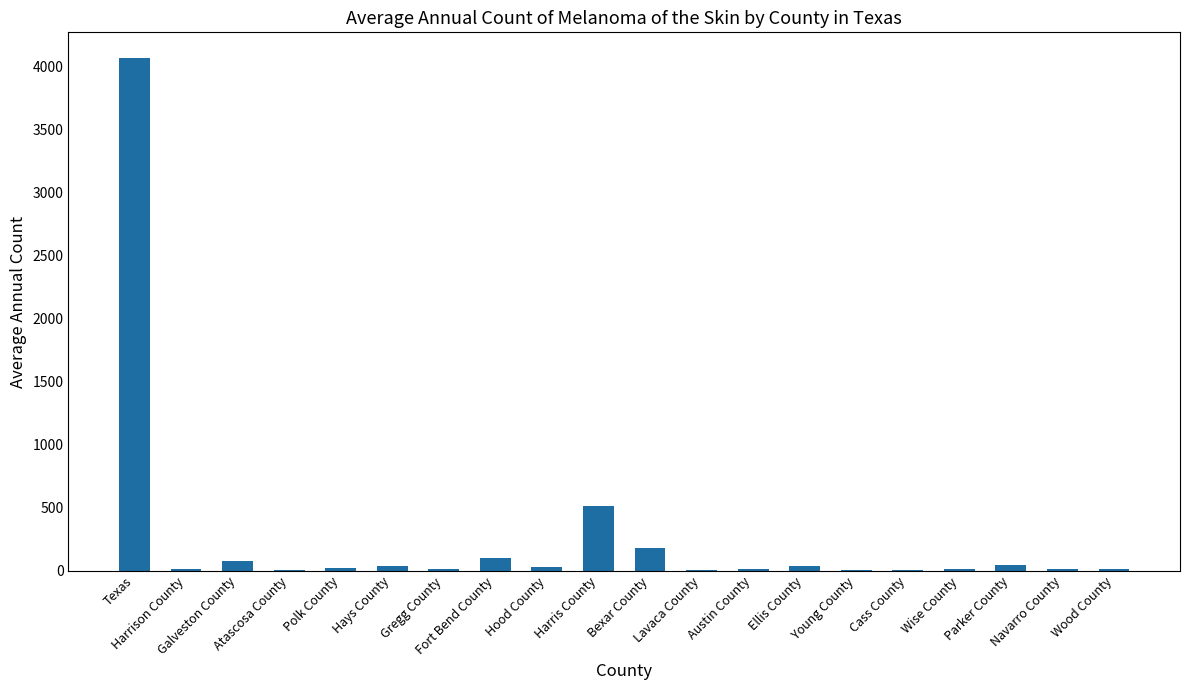

True or false: the data shows 2489 at Texas.

False